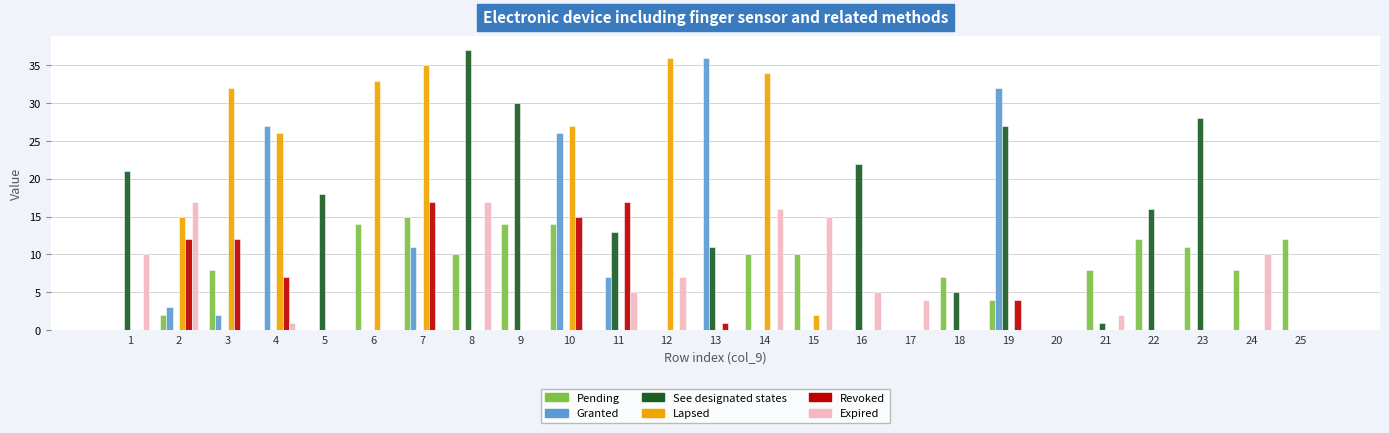

At which category is the sum across all series the highest?

10